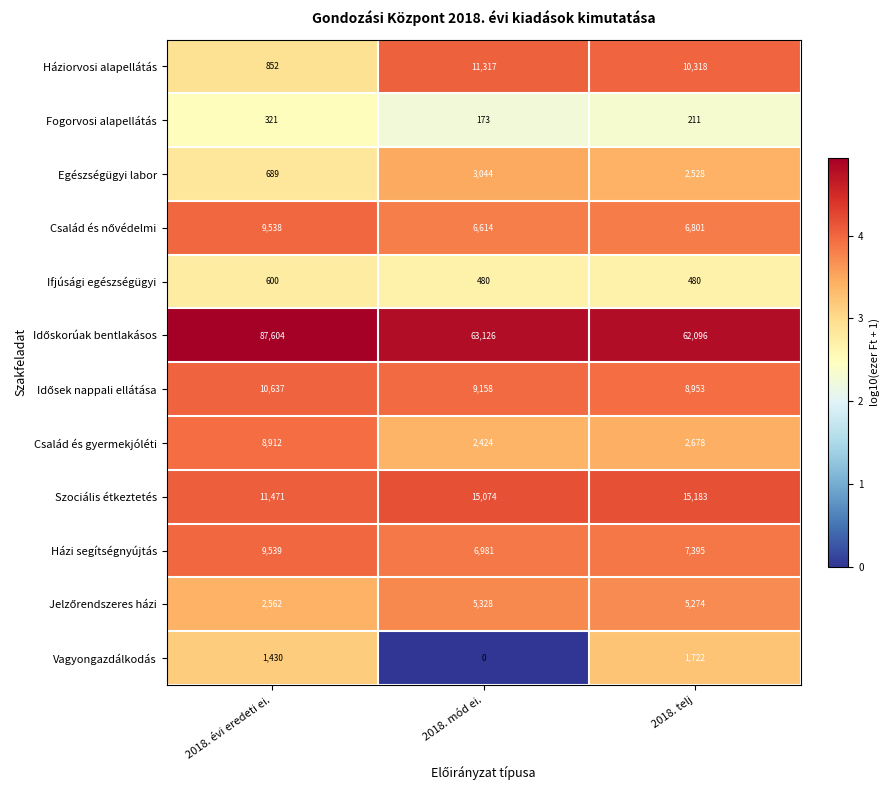

What is the highest value of the Egészségügyi labor series?

3044